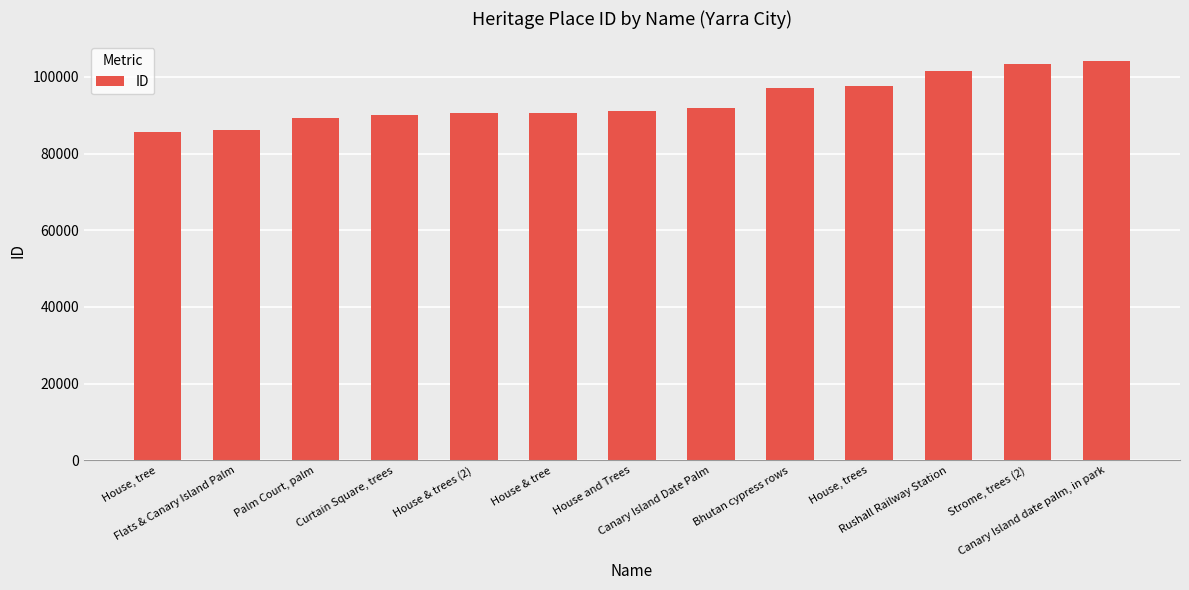

List the labels in order of value, smallest first.

House, tree, Flats & Canary Island Palm, Palm Court, palm, Curtain Square, trees, House & trees (2), House & tree, House and Trees, Canary Island Date Palm, Bhutan cypress rows, House, trees, Rushall Railway Station, Strome, trees (2), Canary Island date palm, in park